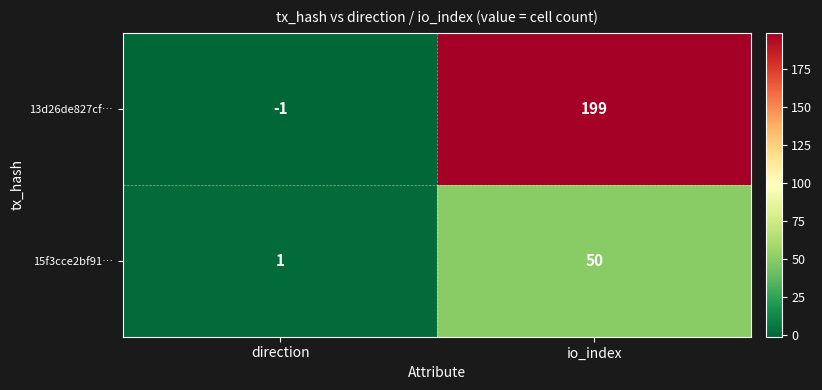

Rank the series by their average value, from highest to lowest.

13d26de827cf…, 15f3cce2bf91…